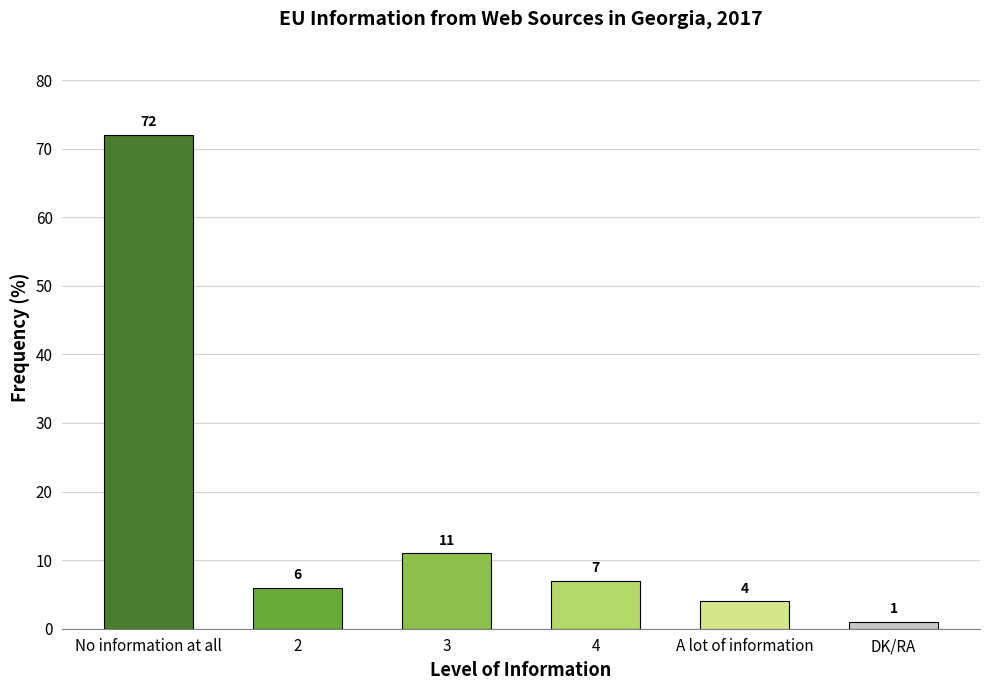

What is the change in value from A lot of information to DK/RA?

-3